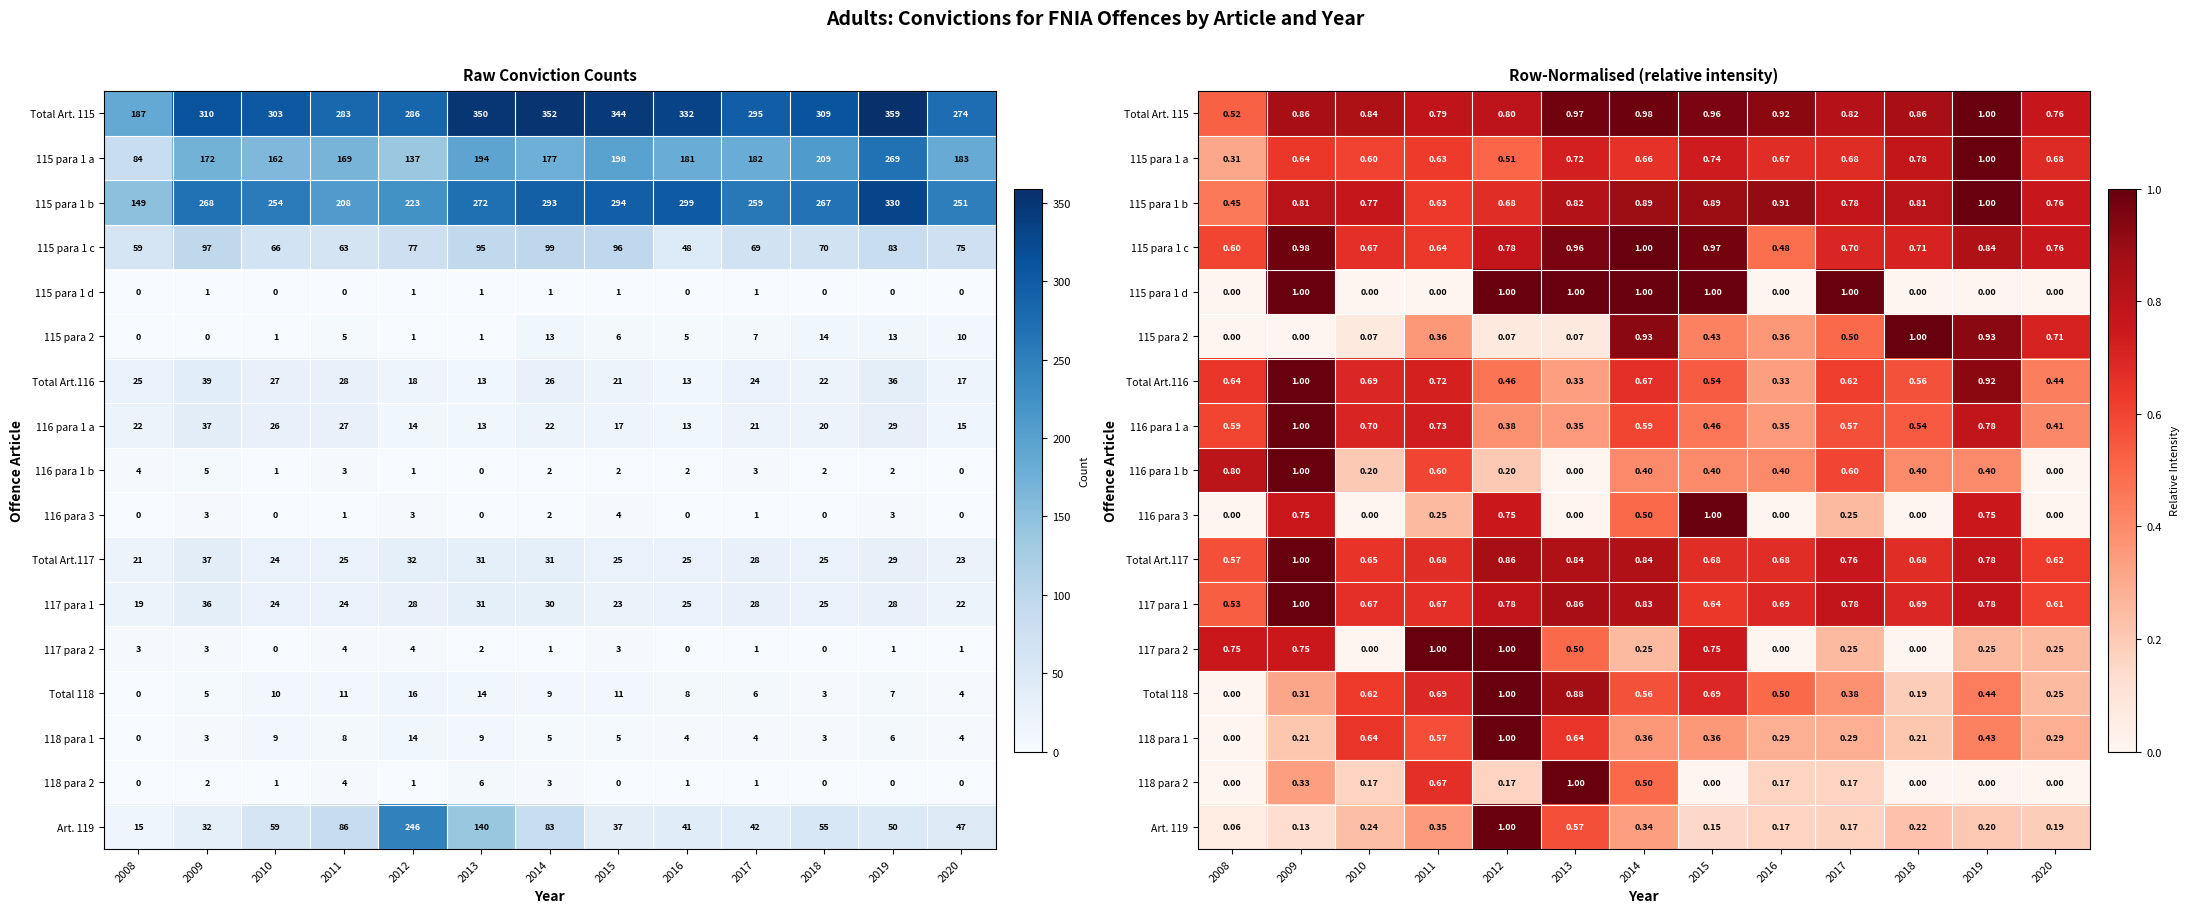

At how many categories does at least one series exceed 0?

13